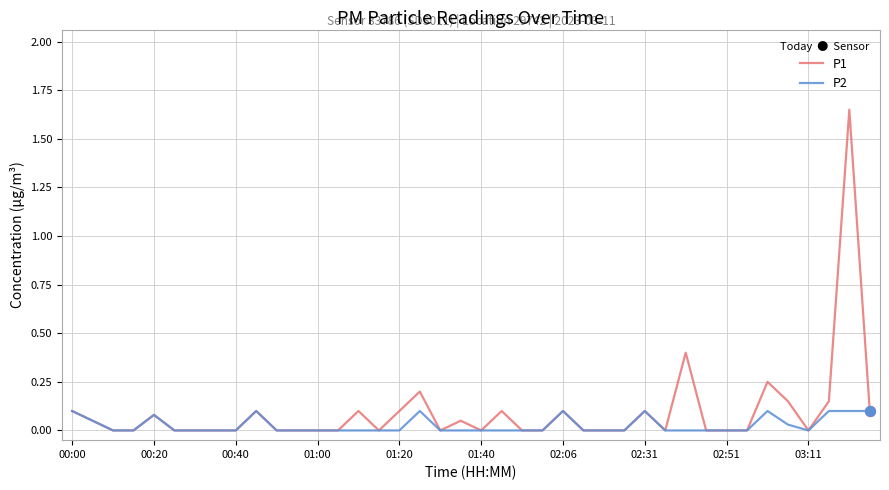

Which series has the largest range (max minus min)?

P1